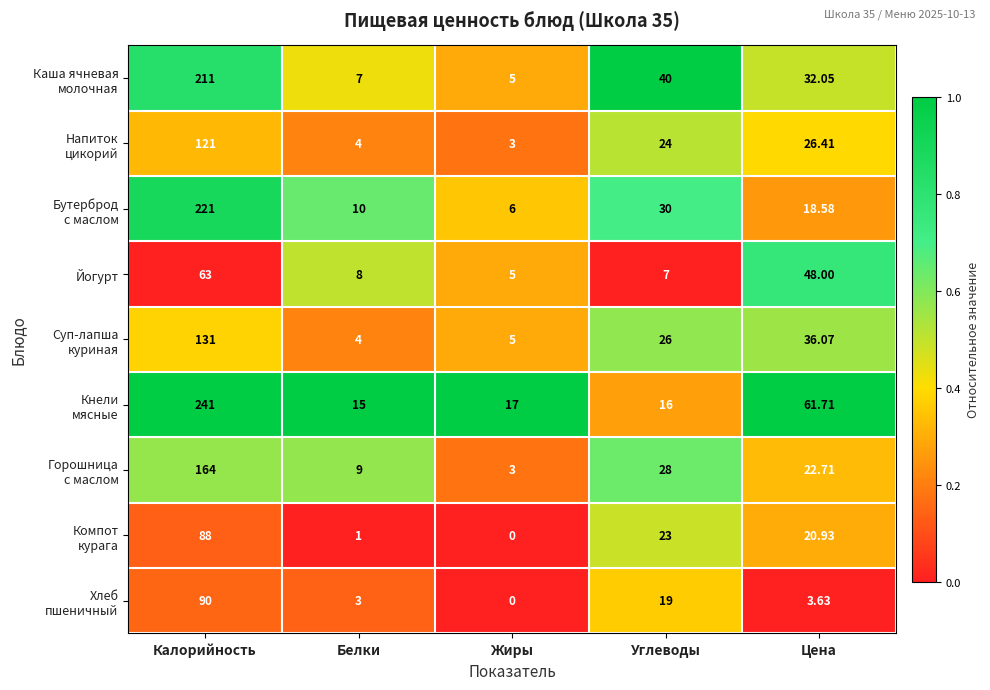

Which category has the highest value across all series?

Калорийность